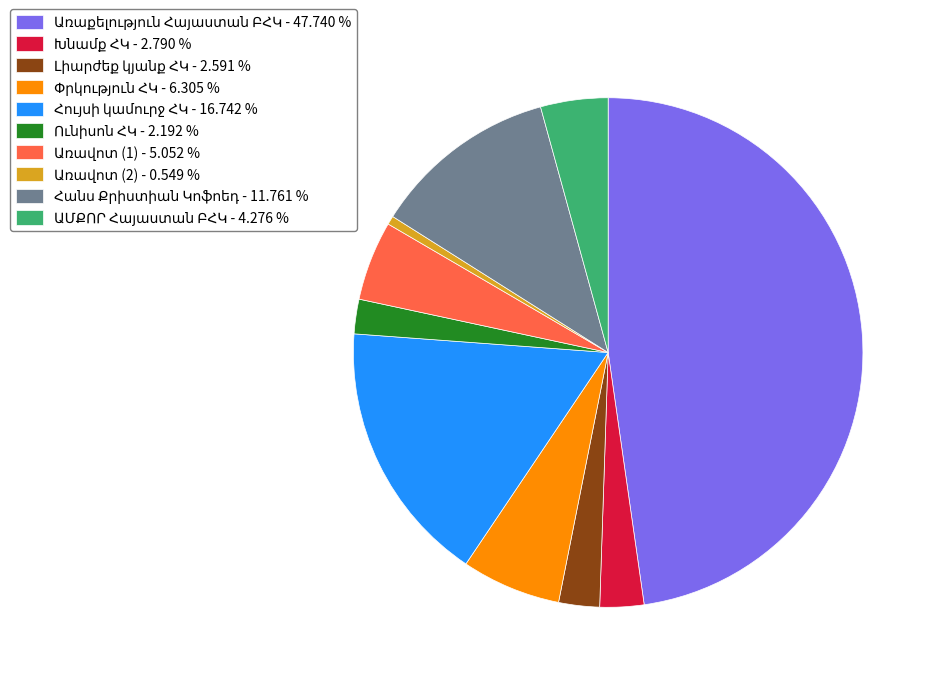

Is there any slice that represents more than half of the pie?

No